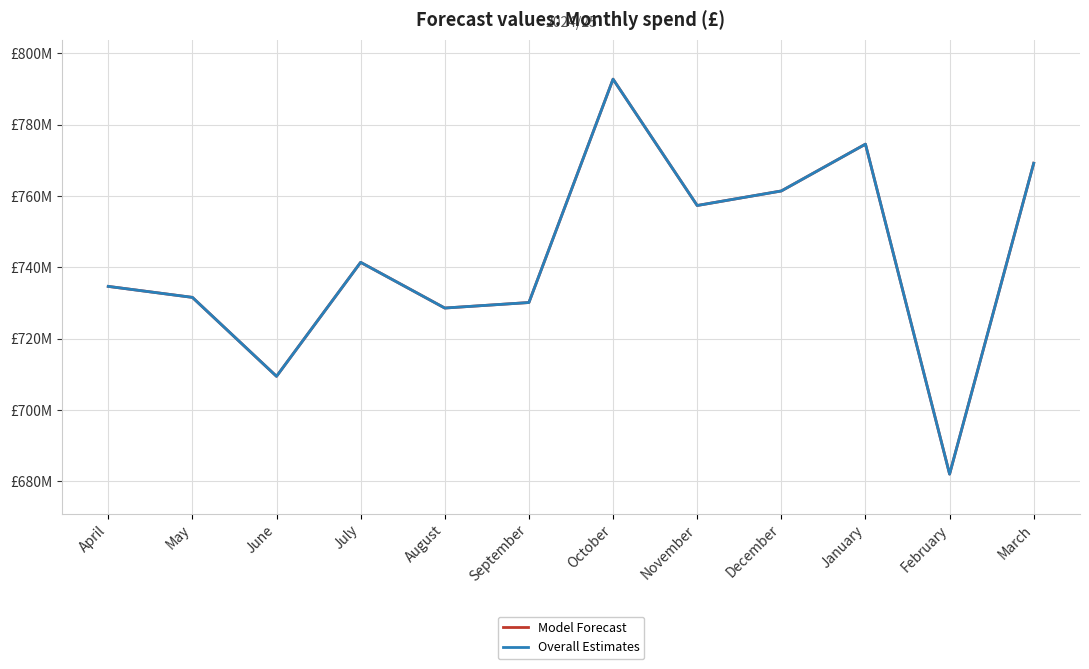

Which category has the lowest value in the Model Forecast series?

February